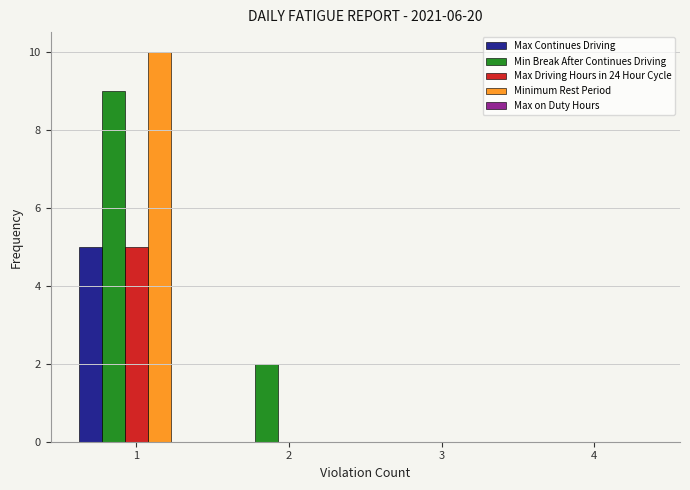

True or false: Max Driving Hours in 24 Hour Cycle has a value of 3 at 4.

False